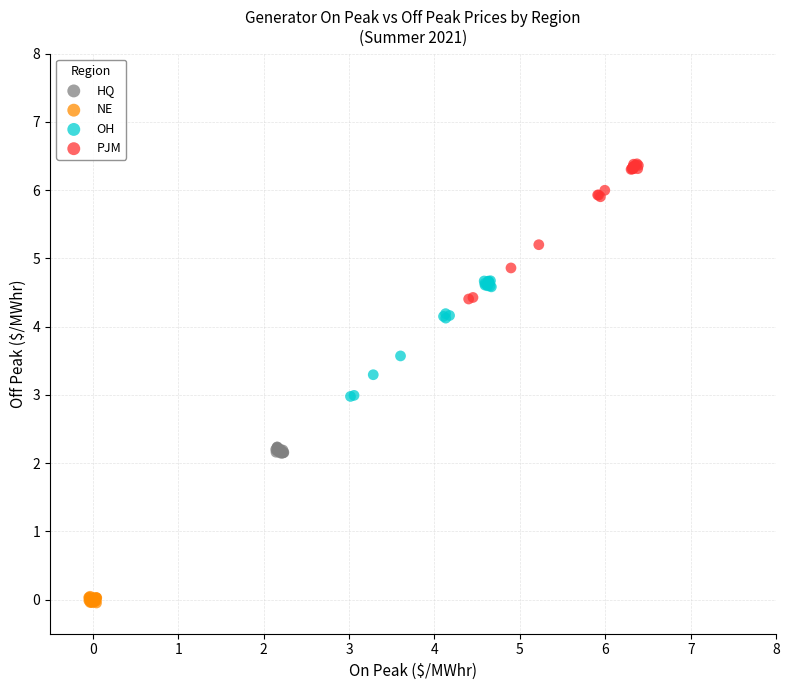

What are all the series names shown in the legend?

HQ, NE, OH, PJM